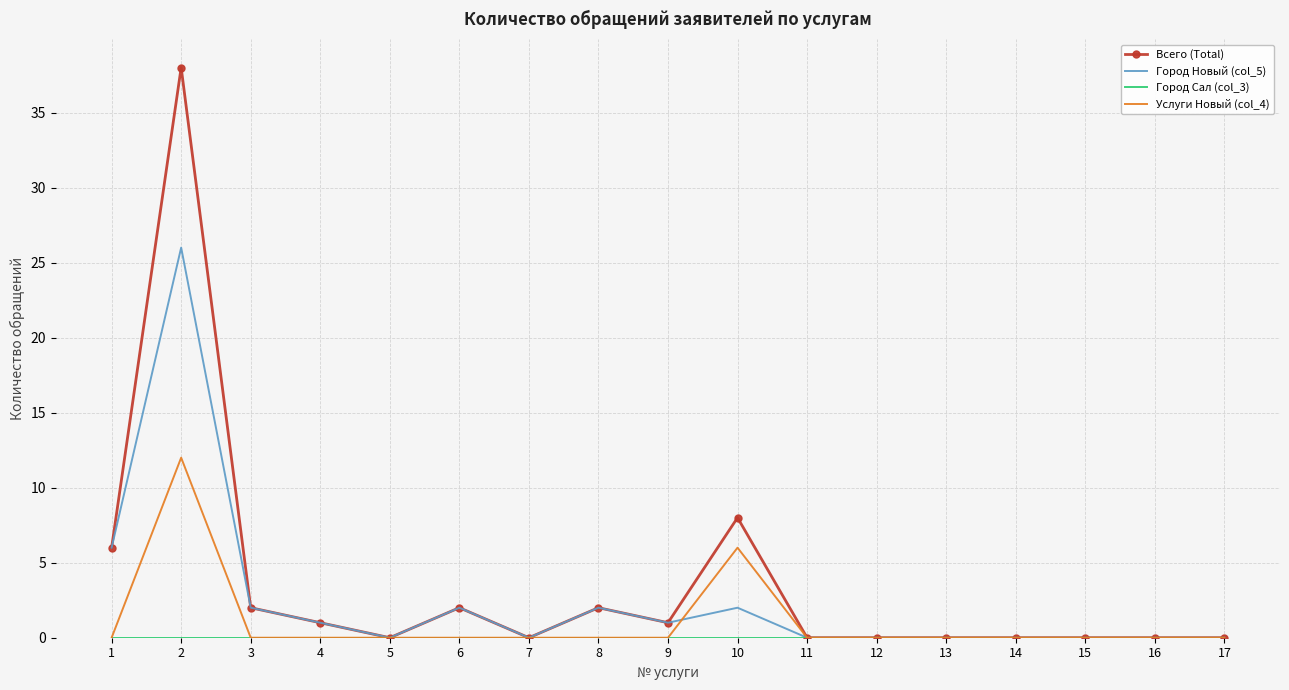

The value of Город Новый (col_5) at 13 is 16. True or false?

False